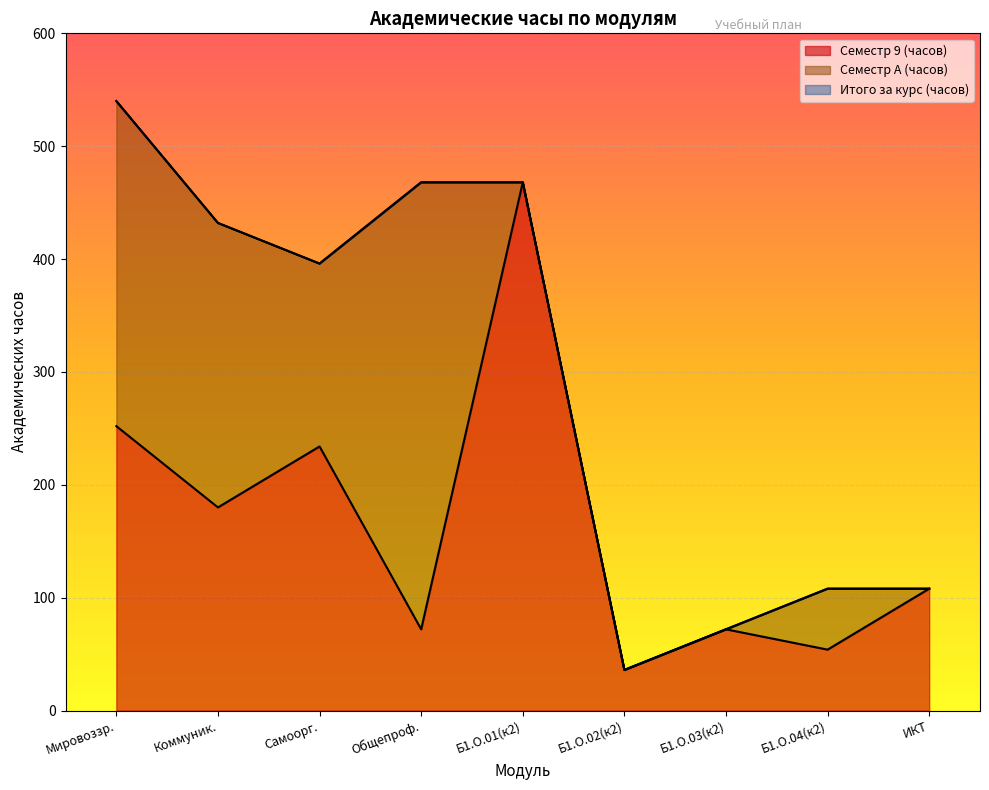

At which label does Семестр 9 (часов) reach its minimum?

Б1.О.02(к2)